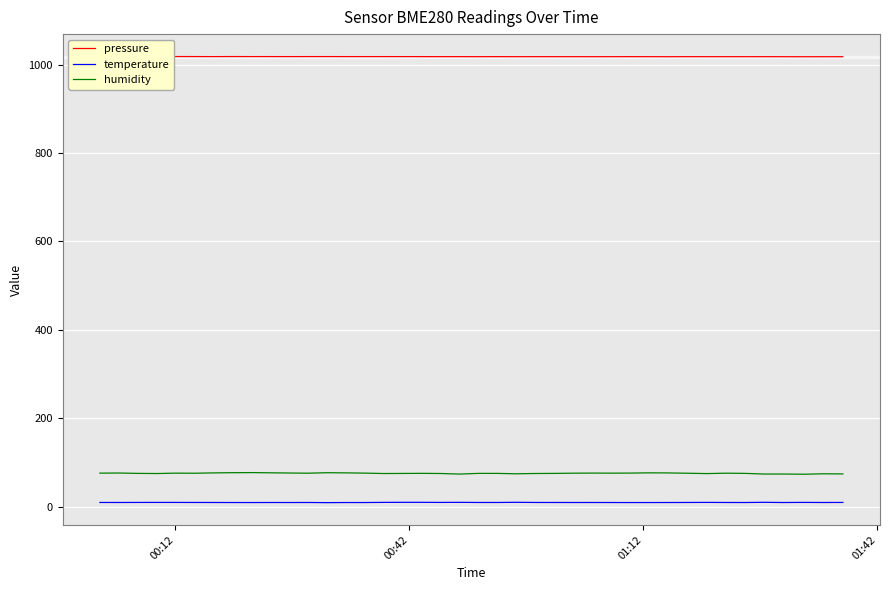

True or false: temperature and pressure intersect in this chart.

False